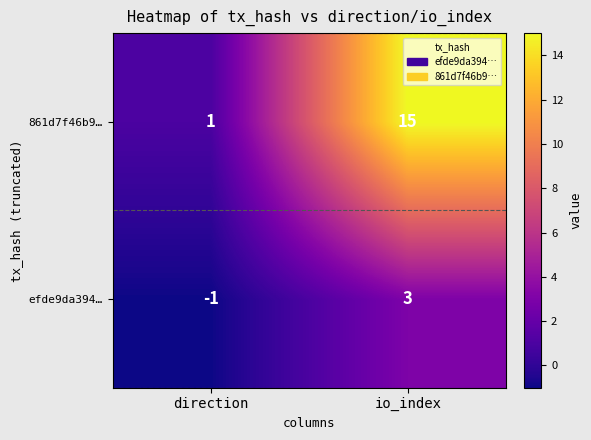

Rank the series at io_index from lowest to highest value.

efde9da394…, 861d7f46b9…